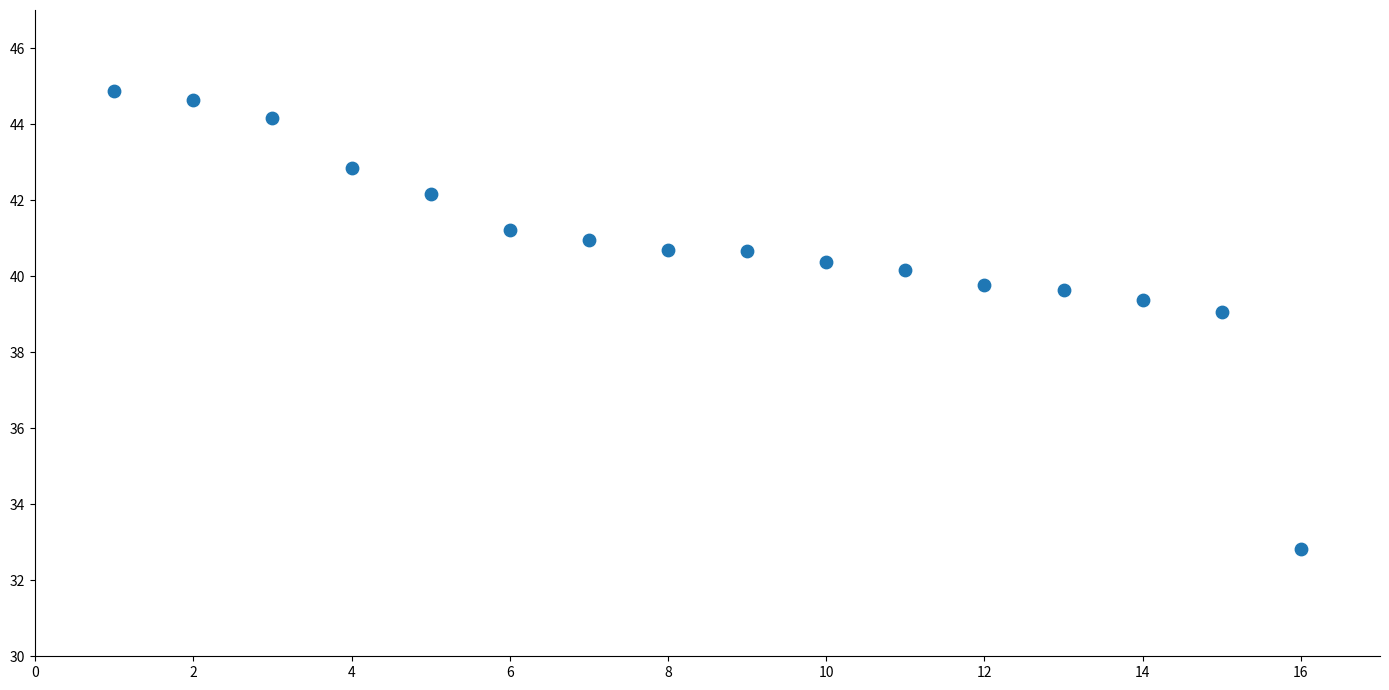

What Y value in the scatter plot is closest to 38?

39.1